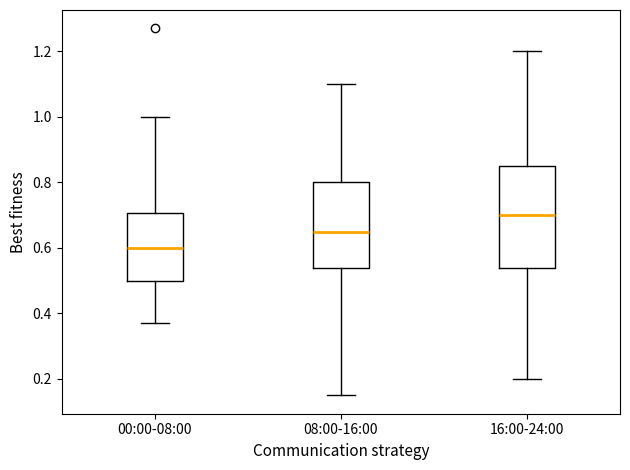

Reading left to right, read every box against the y-axis: the position of its median line, the range the box covers, and the ends of its whiskers. The values are not printed on the chart, so give them approximately, as read against the axis.

00:00-08:00: median 0.60, box 0.50 to 0.70, whiskers 0.38 to 1.00
08:00-16:00: median 0.66, box 0.54 to 0.80, whiskers 0.16 to 1.10
16:00-24:00: median 0.70, box 0.54 to 0.86, whiskers 0.20 to 1.20